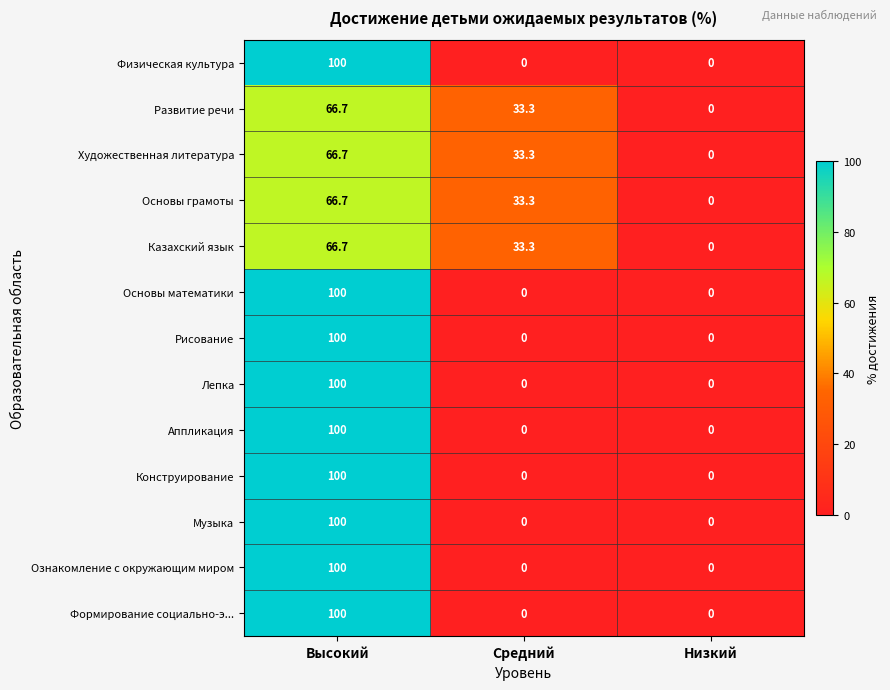

Count the Аппликация values in the range 0 to 100.

3